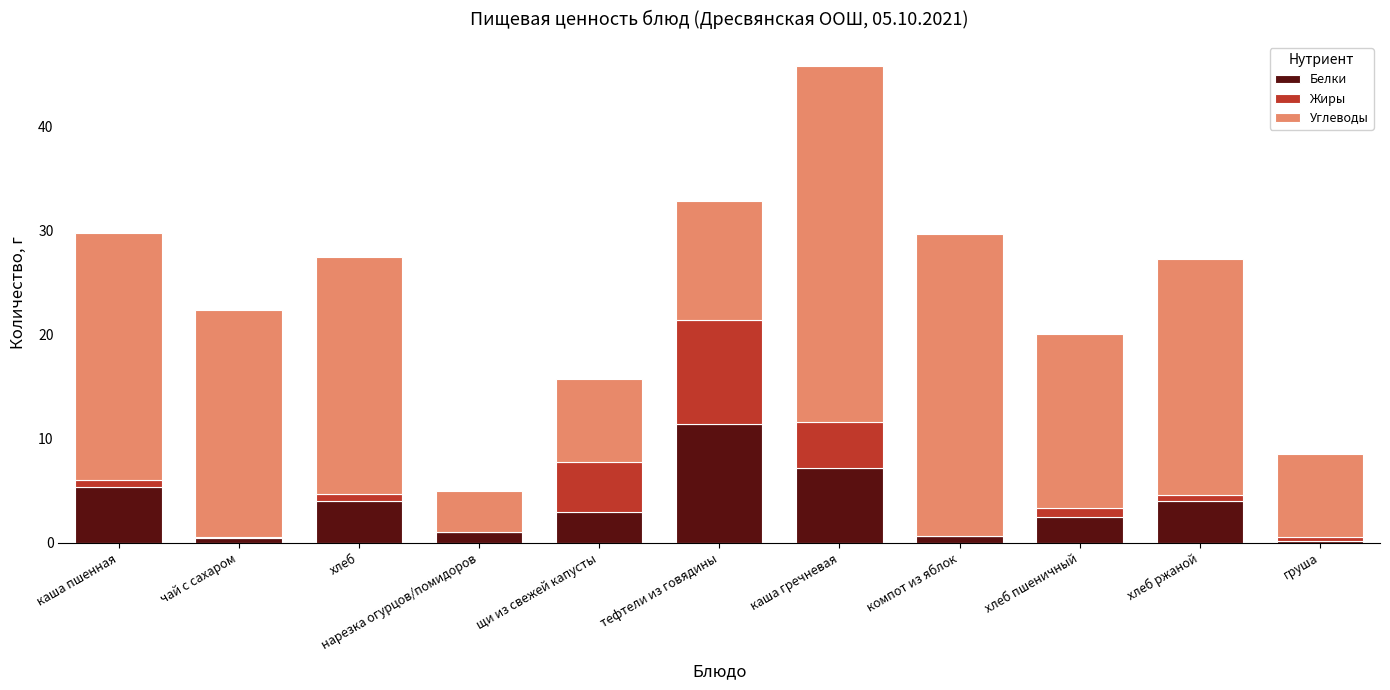

Are the bars horizontal?

No